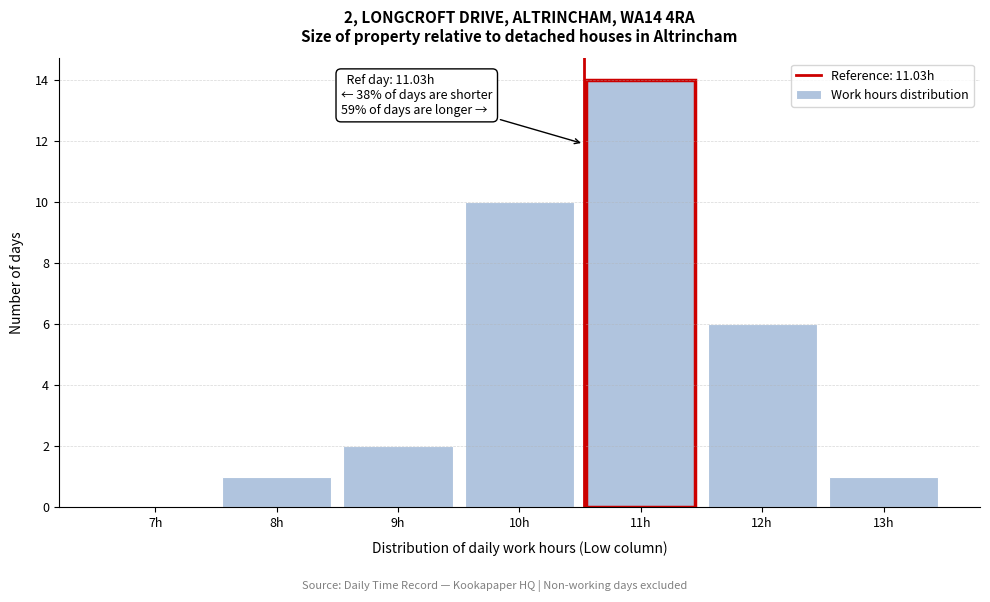

Reading left to right, list all the values displayed in this chart.

7h=0	8h=1	9h=2	10h=10	11h=14	12h=6	13h=1